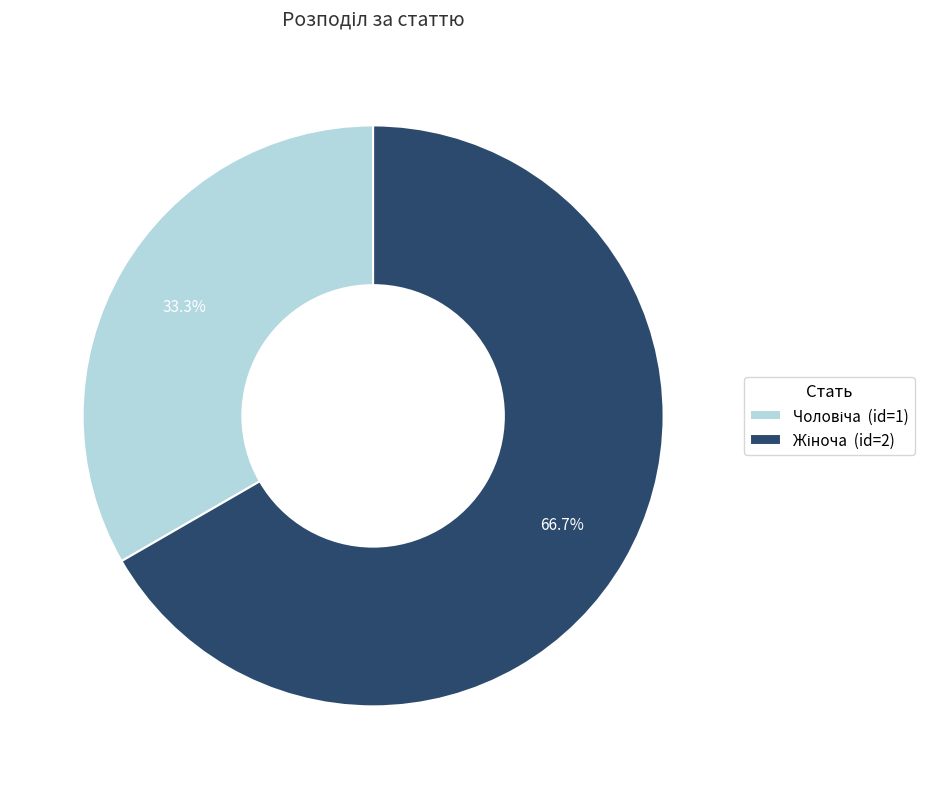

Is there a majority slice in this chart?

Yes